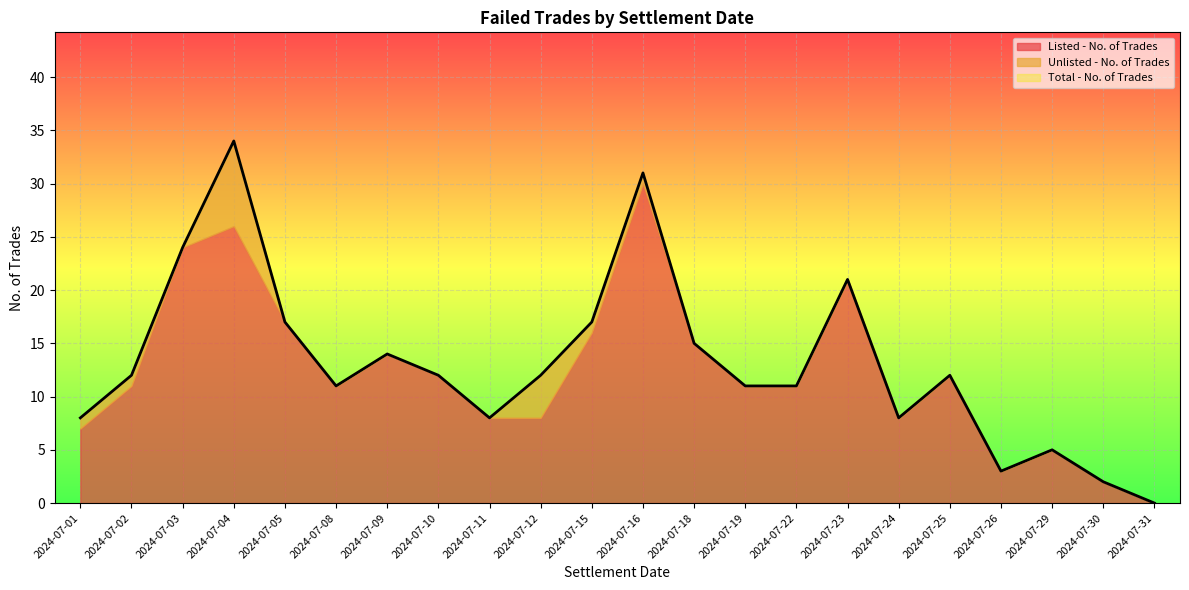

Reading left to right, what are all the values shown in this chart?

Listed - No. of Trades: 7	11	24	26	17	11	14	12	8	8	16	30	15	11	11	21	8	12	3	5	2	0
Unlisted - No. of Trades: 1	1	0	8	0	0	0	0	0	4	1	1	0	0	0	0	0	0	0	0	0	0
Total - No. of Trades: 8	12	24	34	17	11	14	12	8	12	17	31	15	11	11	21	8	12	3	5	2	0